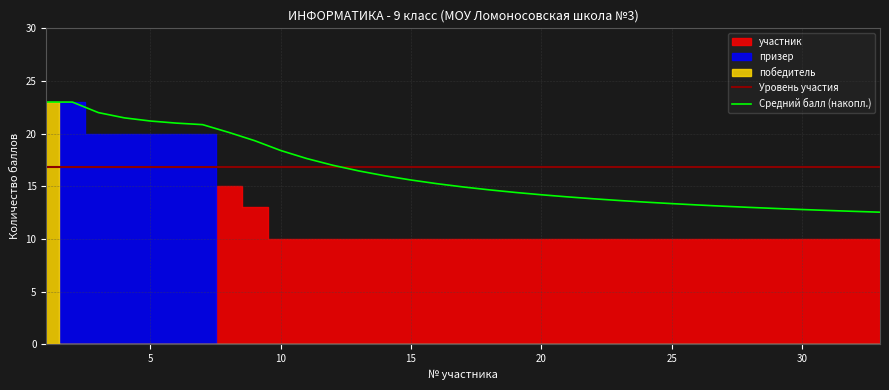

What is the lowest value of the Уровень участия series?

16.9